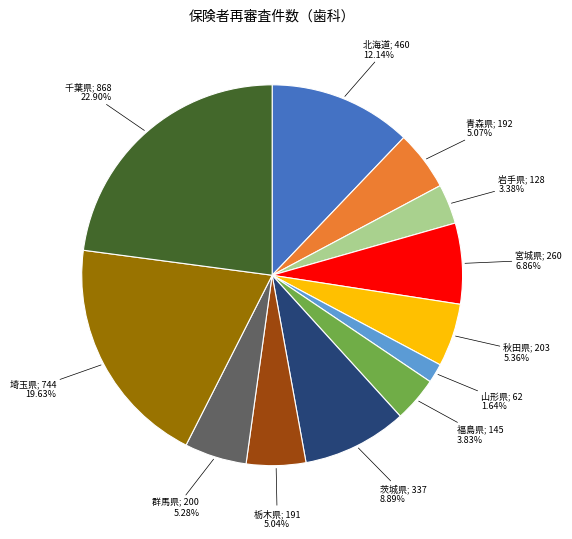

Is there a majority slice in this chart?

No